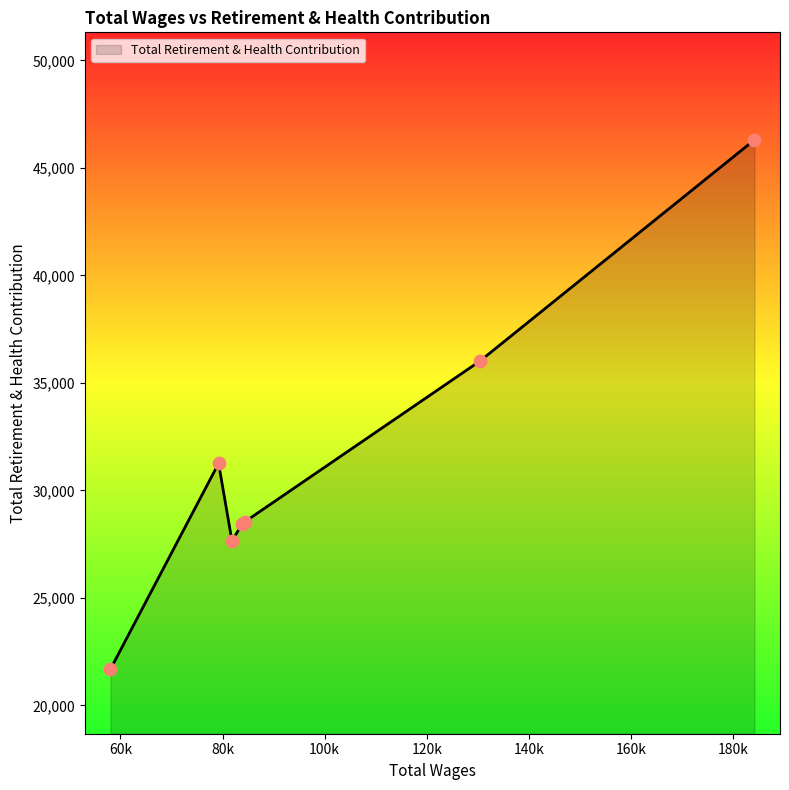

What is the greatest value displayed?

46301